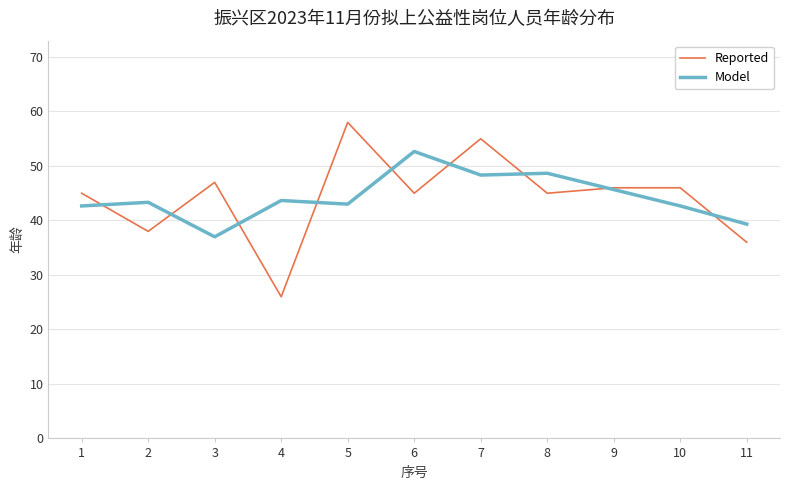

At how many categories does at least one series exceed 38?

11